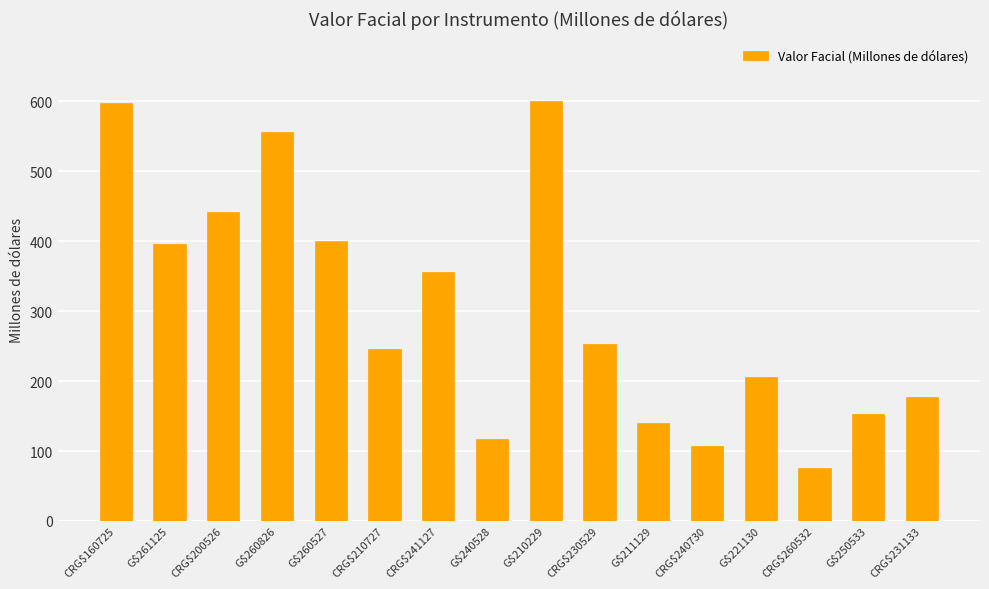

What is the difference between the maximum and minimum values?

524.2